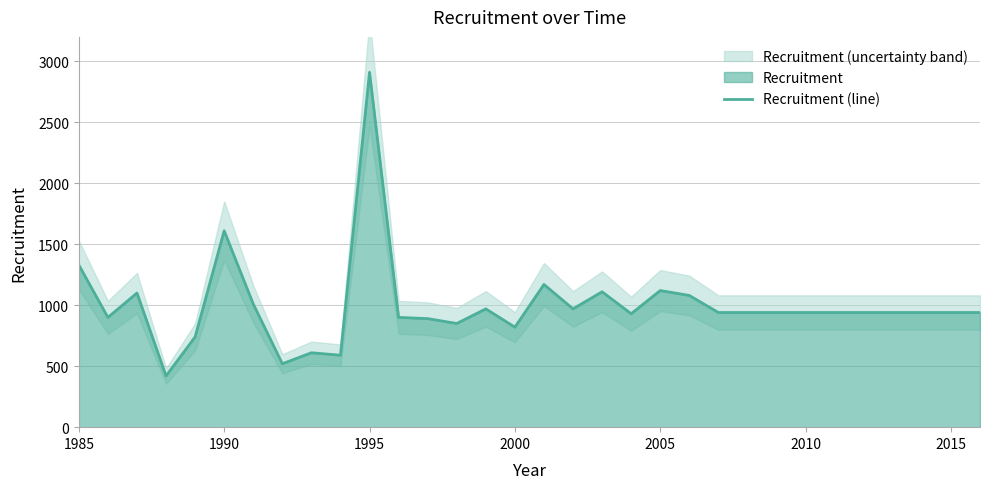

What is the minimum value for Recruitment (line)?

420